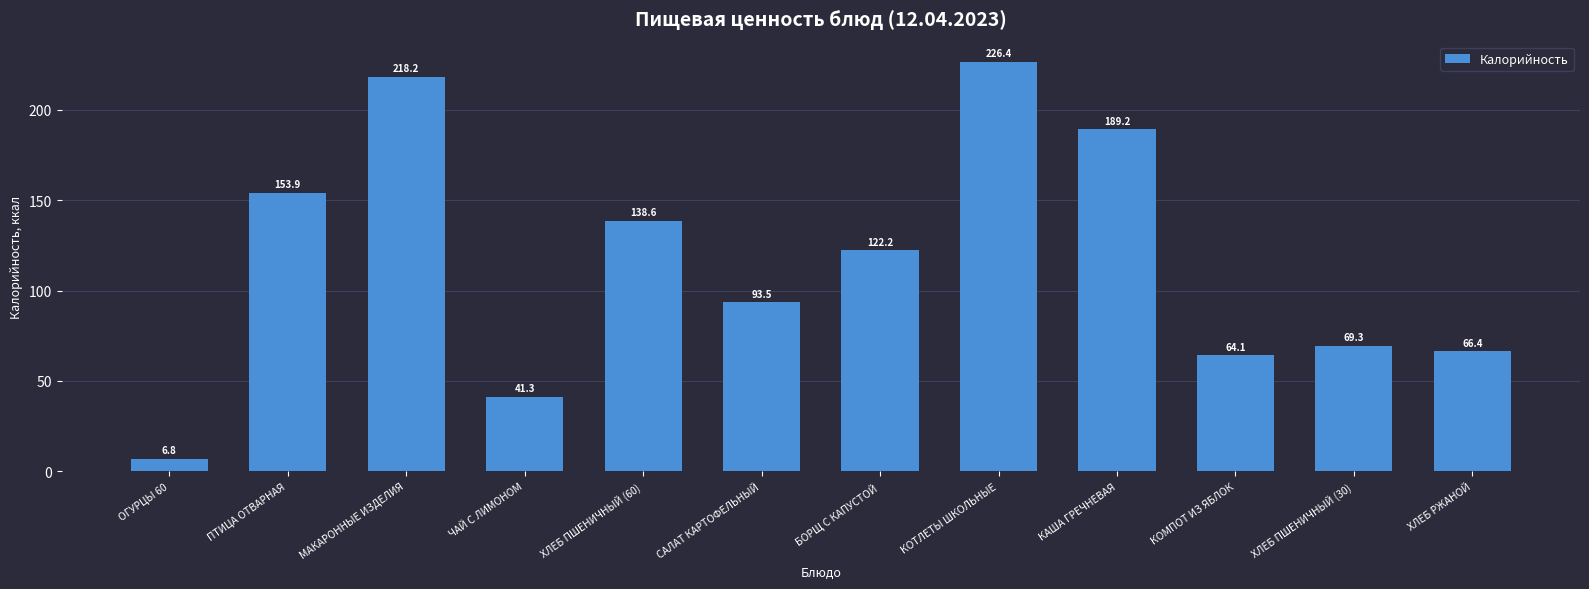

Rank the categories by value from lowest to highest.

ОГУРЦЫ 60, ЧАЙ С ЛИМОНОМ, КОМПОТ ИЗ ЯБЛОК, ХЛЕБ РЖАНОЙ, ХЛЕБ ПШЕНИЧНЫЙ (30), САЛАТ КАРТОФЕЛЬНЫЙ, БОРЩ С КАПУСТОЙ, ХЛЕБ ПШЕНИЧНЫЙ (60), ПТИЦА ОТВАРНАЯ, КАША ГРЕЧНЕВАЯ, МАКАРОННЫЕ ИЗДЕЛИЯ, КОТЛЕТЫ ШКОЛЬНЫЕ